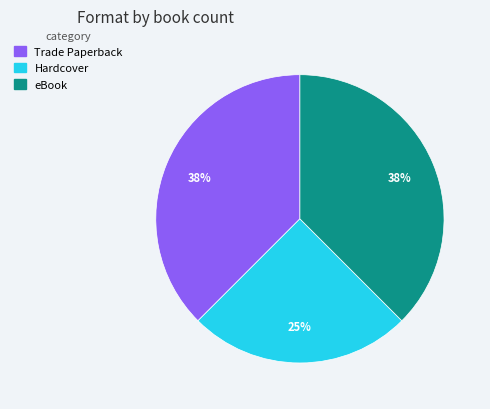

The eBook slice represents 38% of the pie. True or false?

True